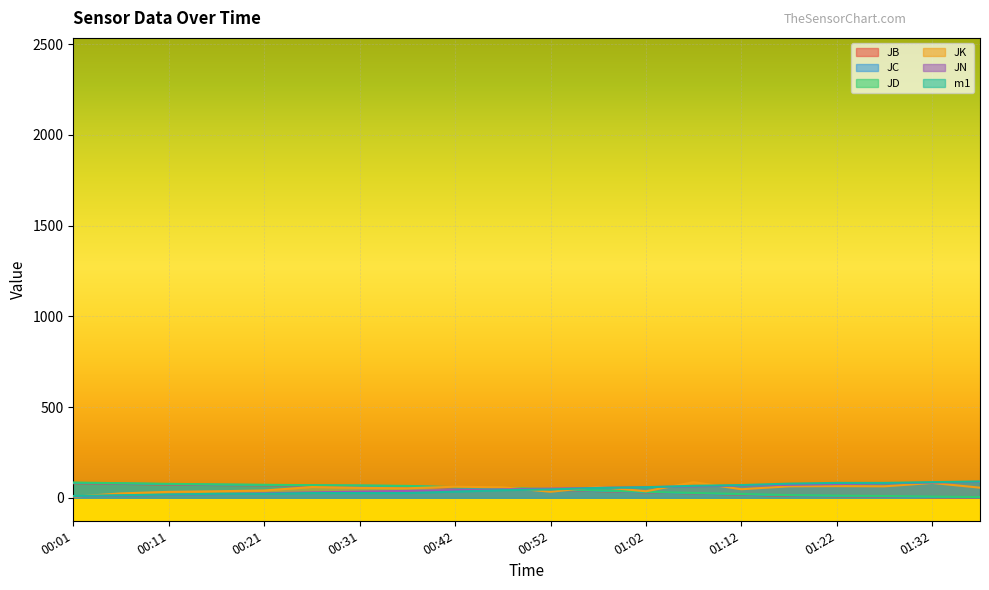

What is the total value across all series at 00:21?

297.0